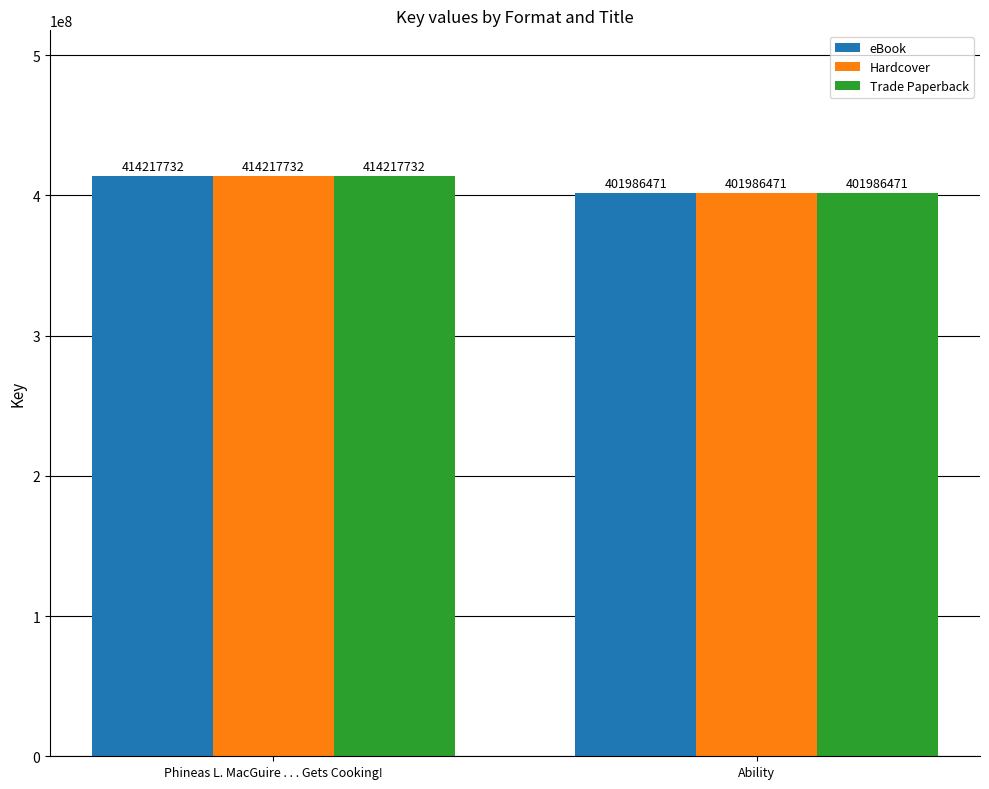

The value of eBook at Ability is 401986471. True or false?

True